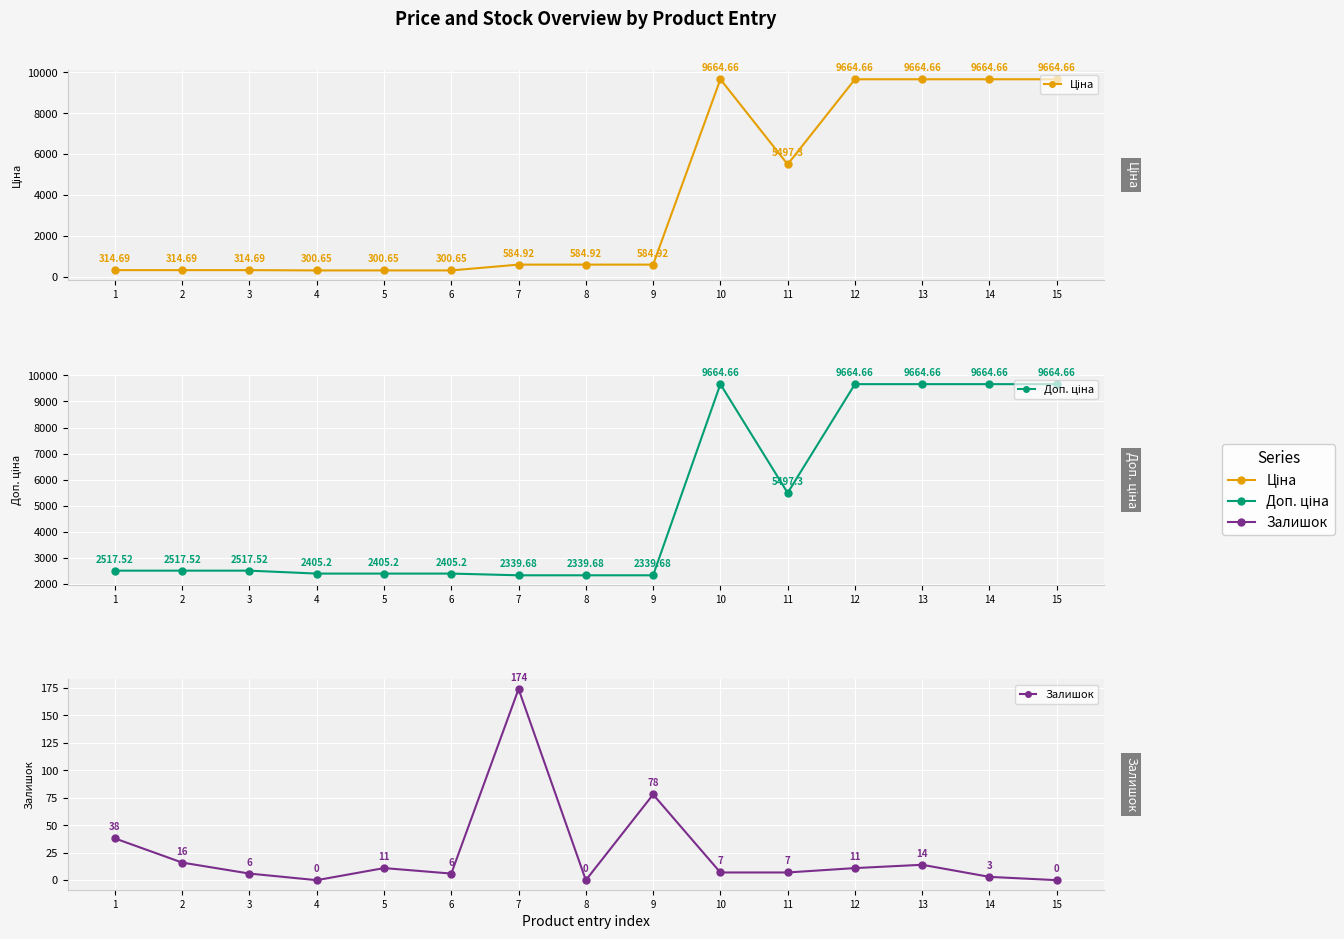

What is the value of the Залишок point at the 13th from the left?

14.0